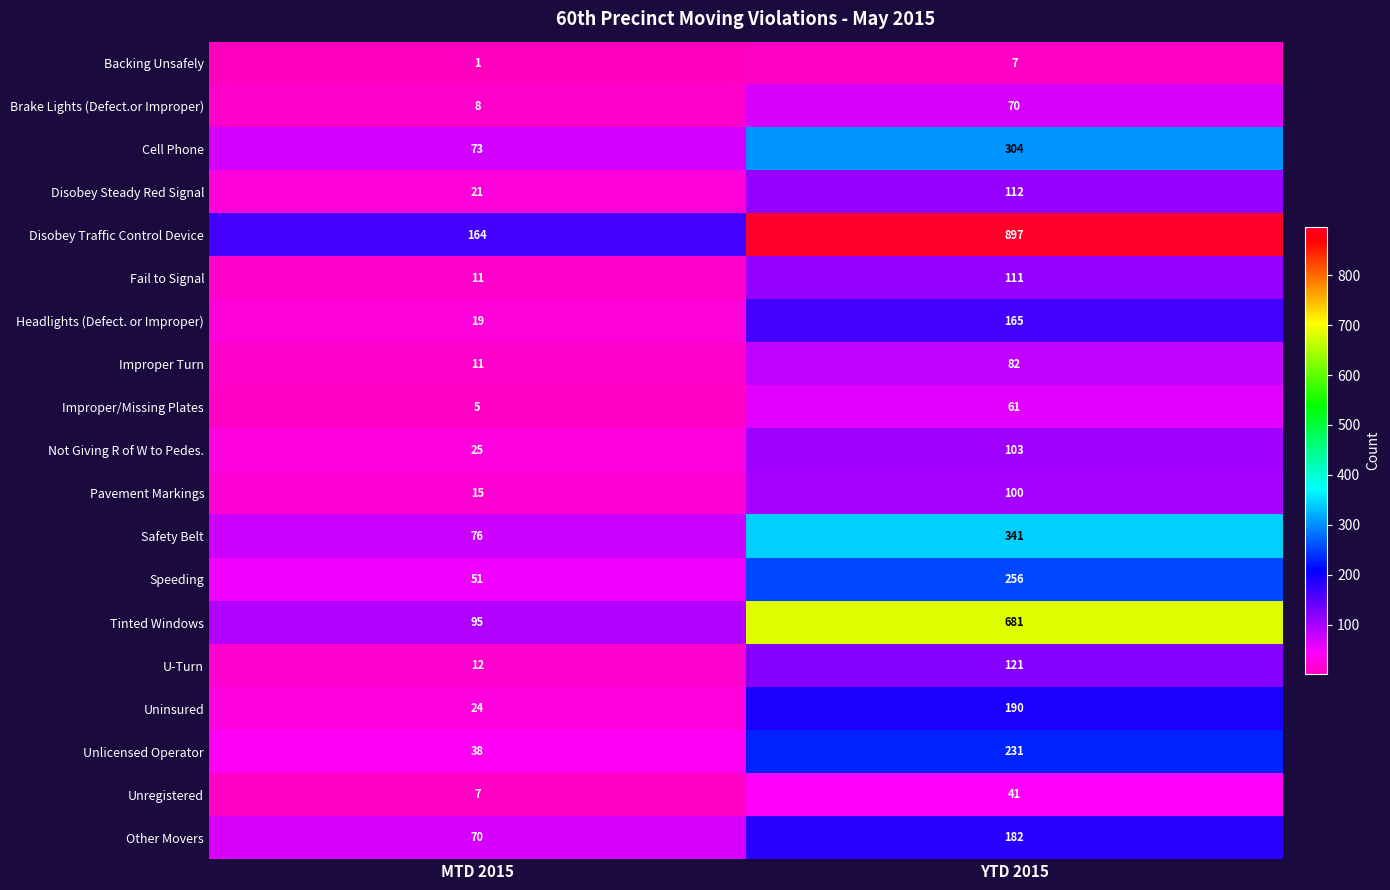

Which category has the lowest value across all series?

MTD 2015